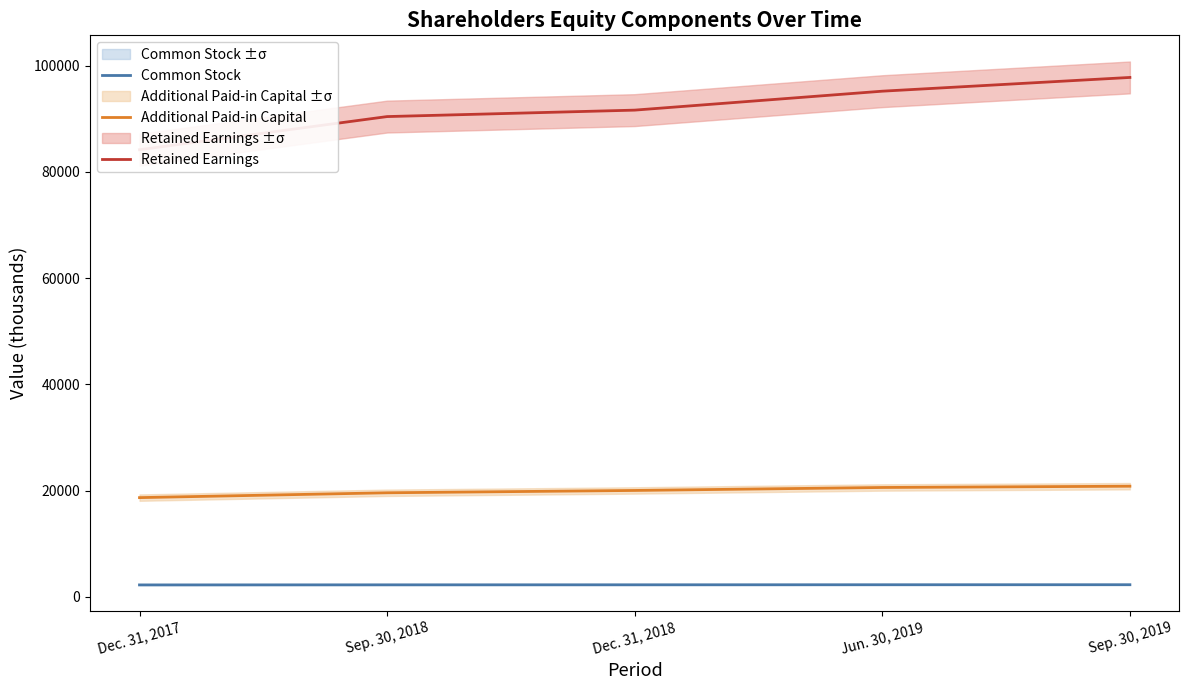

What is the greatest value displayed?

97787